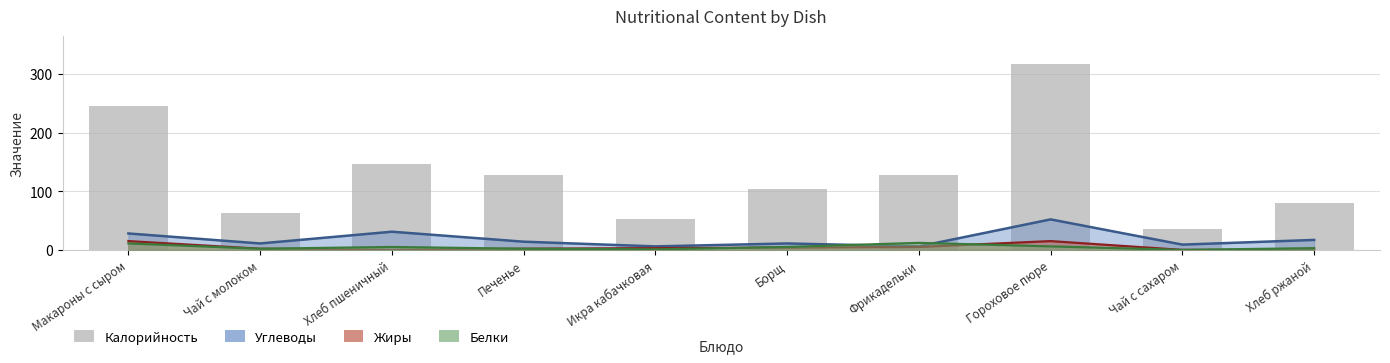

Approximately how many times larger is the value at Гороховое пюре compared to Хлеб ржаной?

4.0